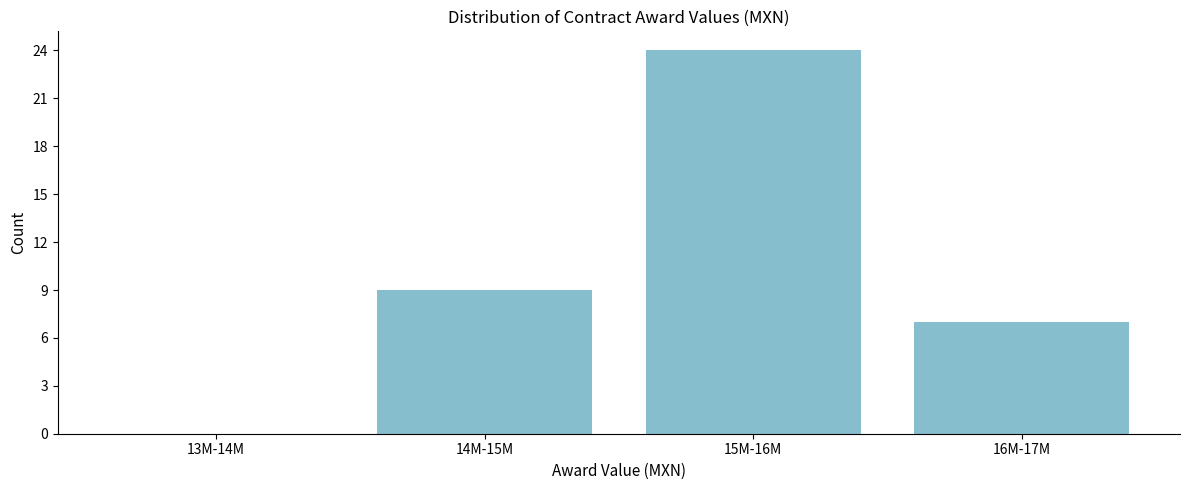

Reading right to left, transcribe all the data shown in this chart.

16M-17M=7	15M-16M=24	14M-15M=9	13M-14M=0